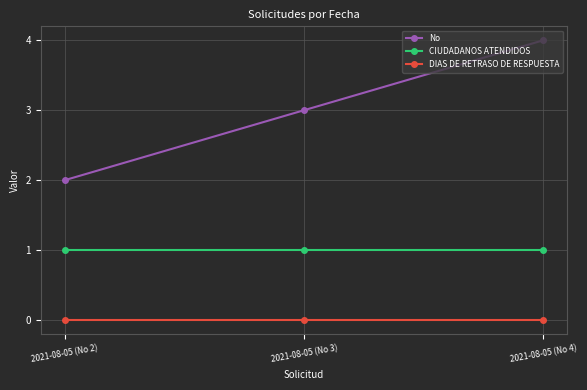

What is the difference between the No values at 2021-08-05 (No 3) and 2021-08-05 (No 2)?

1